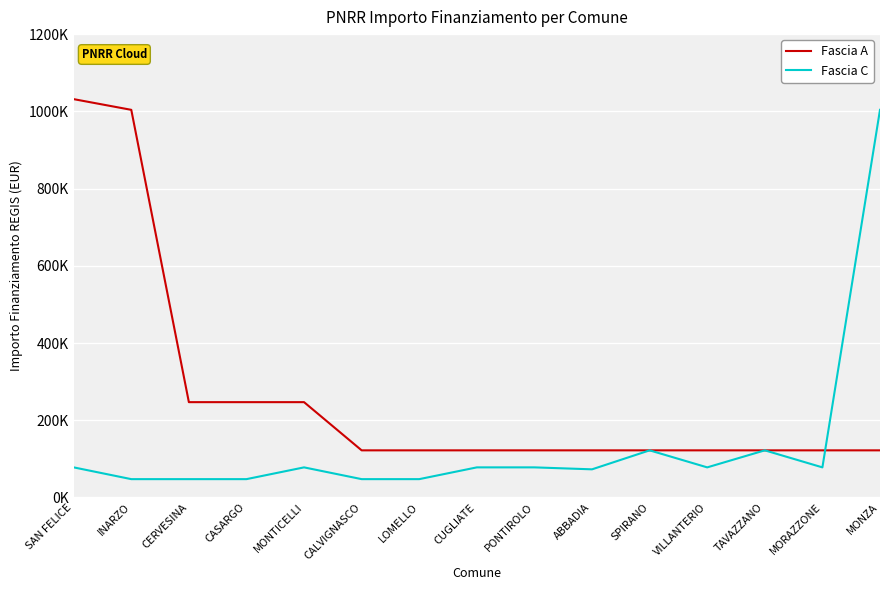

In Fascia C, how many points are lower than both neighbors (excluding endpoints)?

3